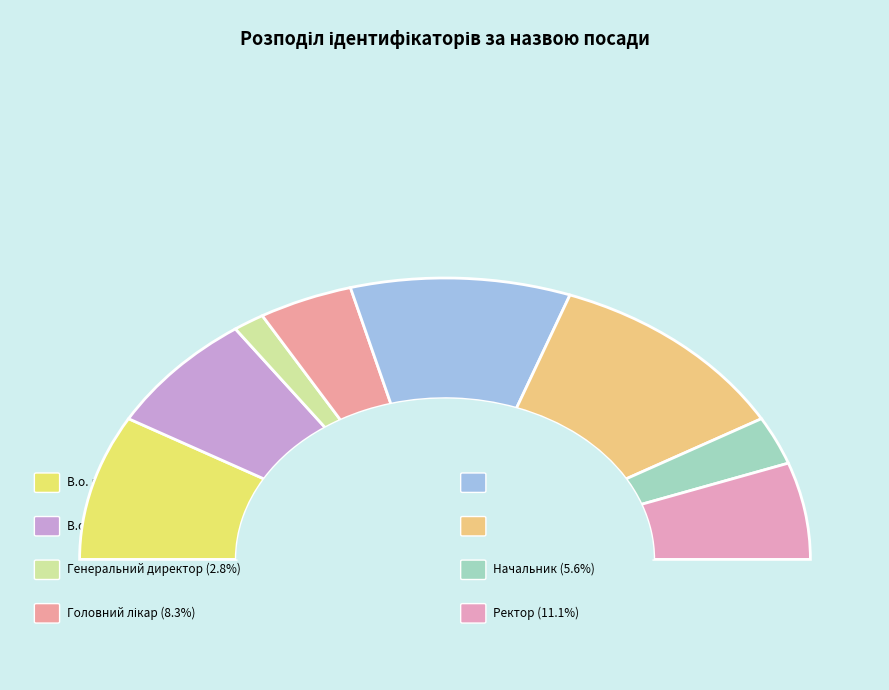

Which slice is the largest?

Завідувач філією